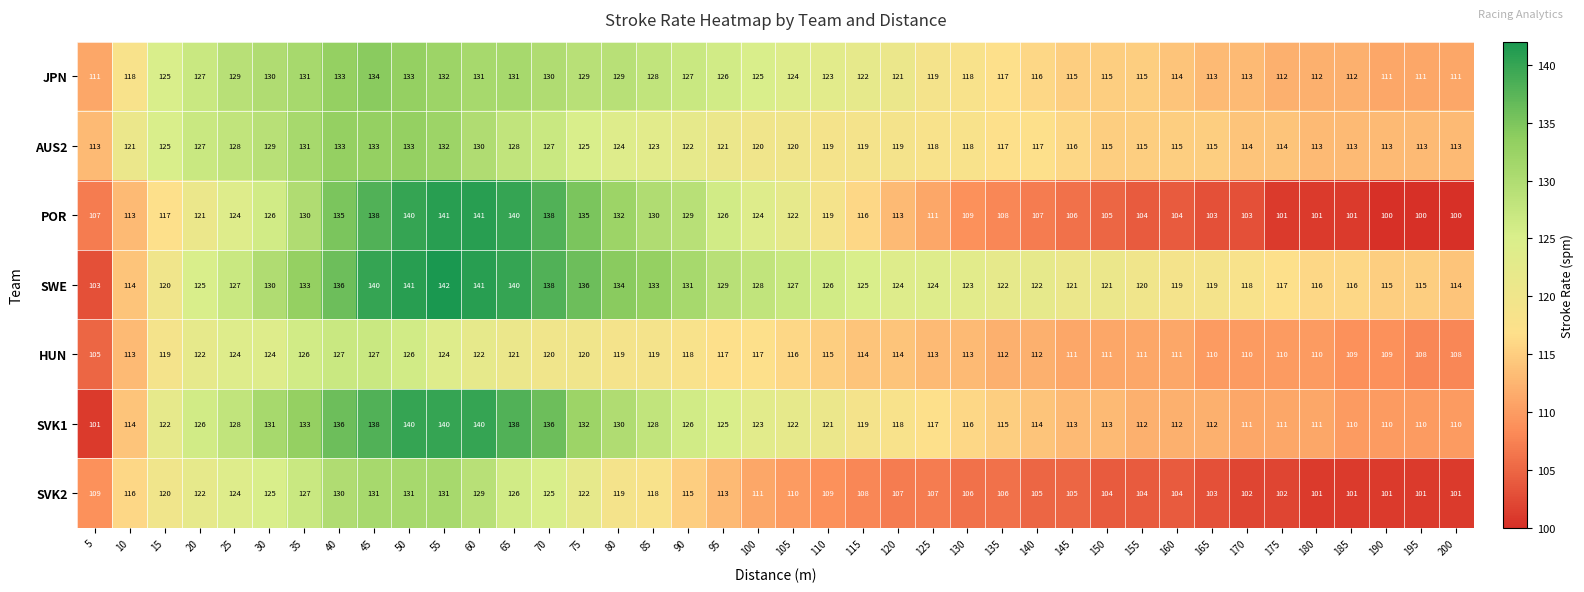

What is the spread (max minus min) of values at 95?

16